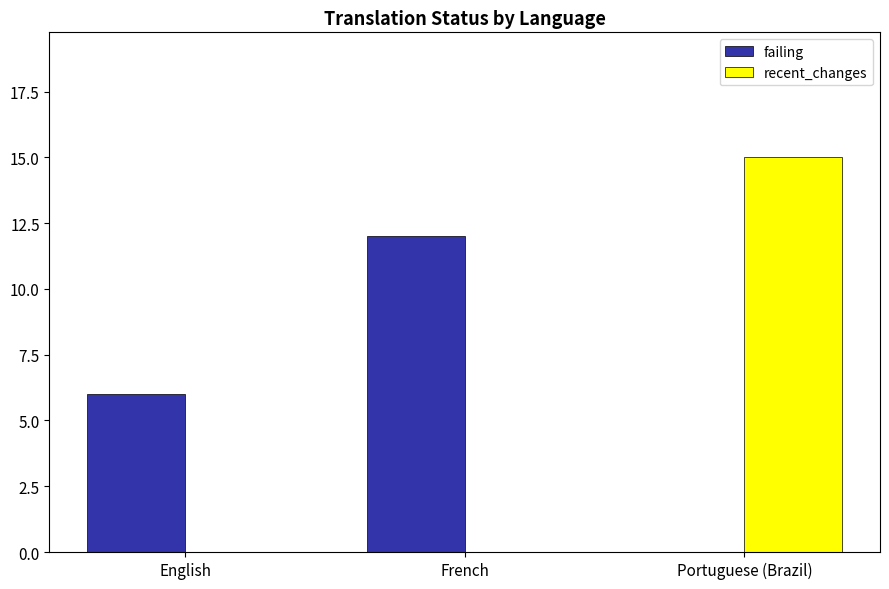

What are all the series names shown in the legend?

failing, recent_changes